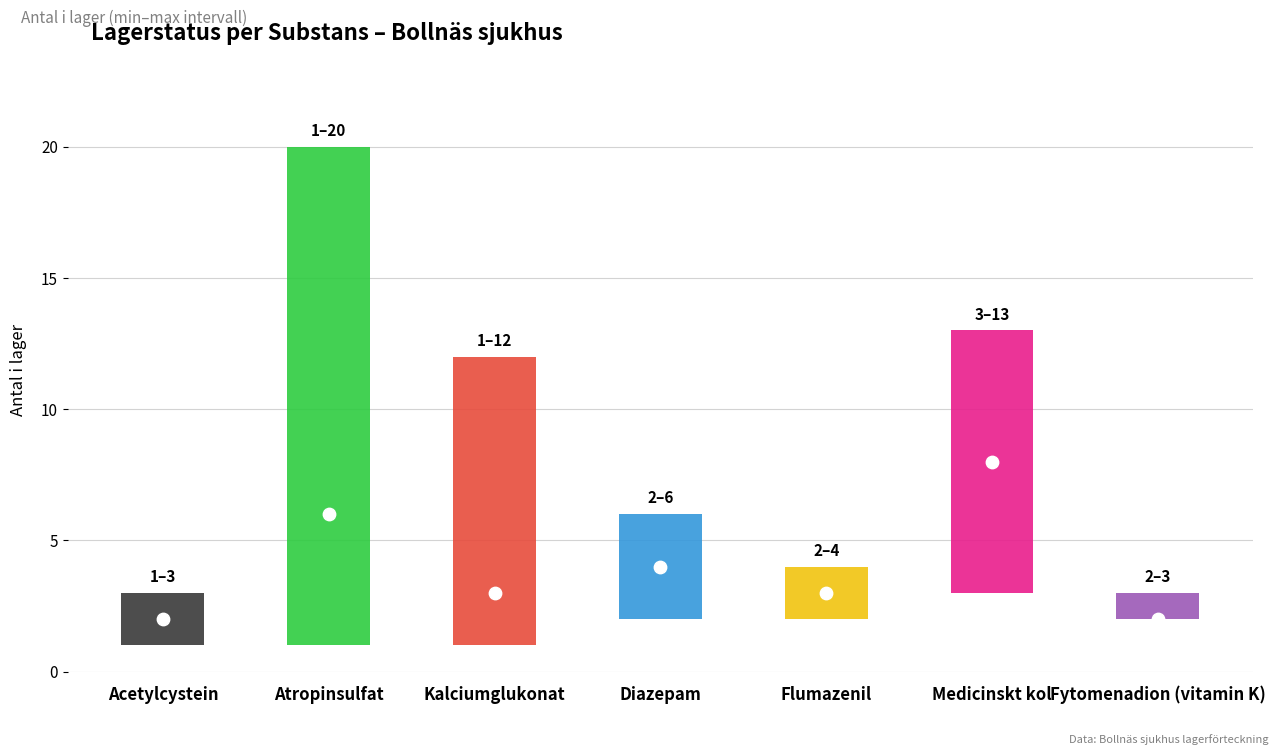

At how many categories does at least one series exceed 13?

1